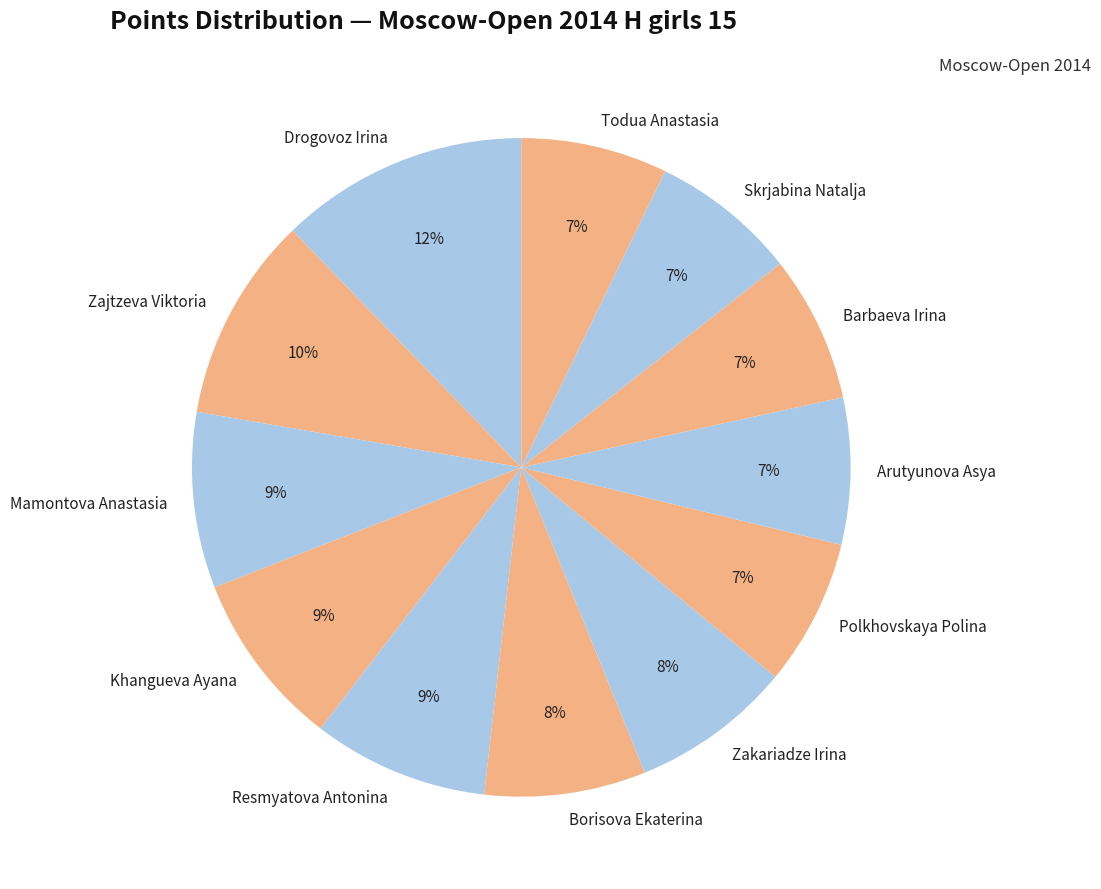

How many slices are in this pie chart?

12